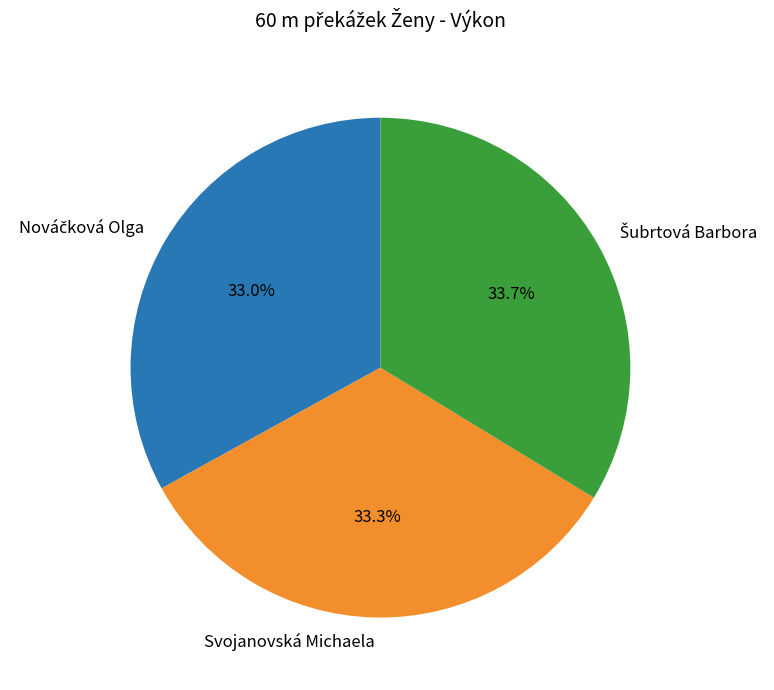

Is there any slice that represents more than half of the pie?

No